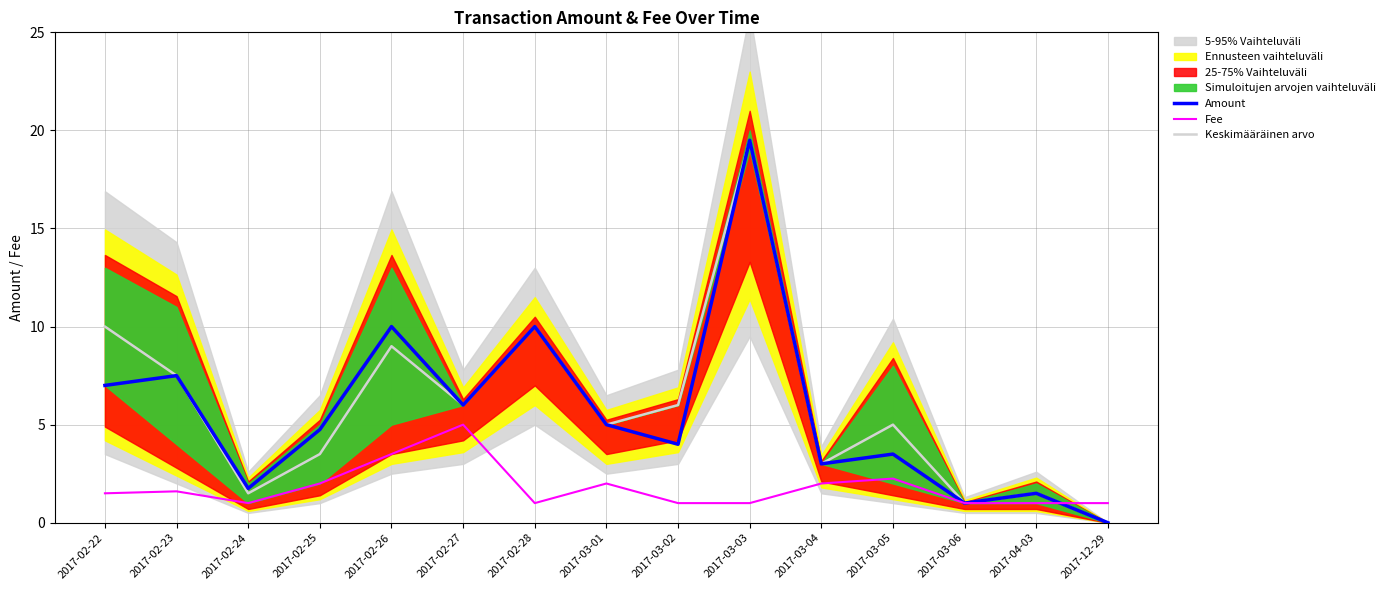

Is it true that Keskimääräinen arvo equals 1.3 at 2017-03-06?

False